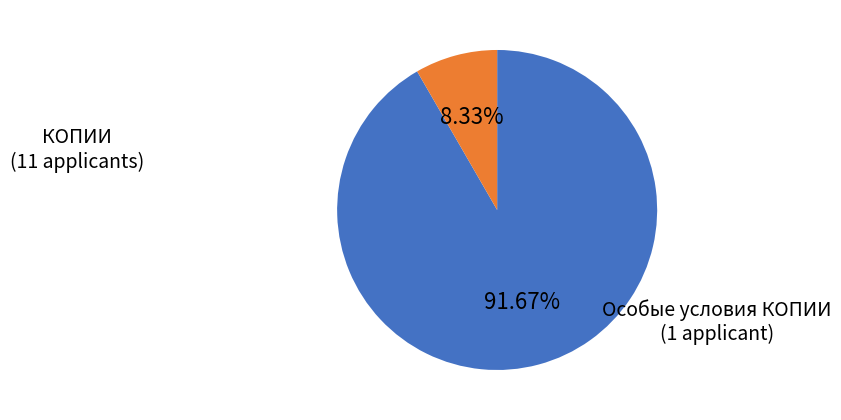

The Особые условия КОПИИ slice represents 1% of the pie. True or false?

False